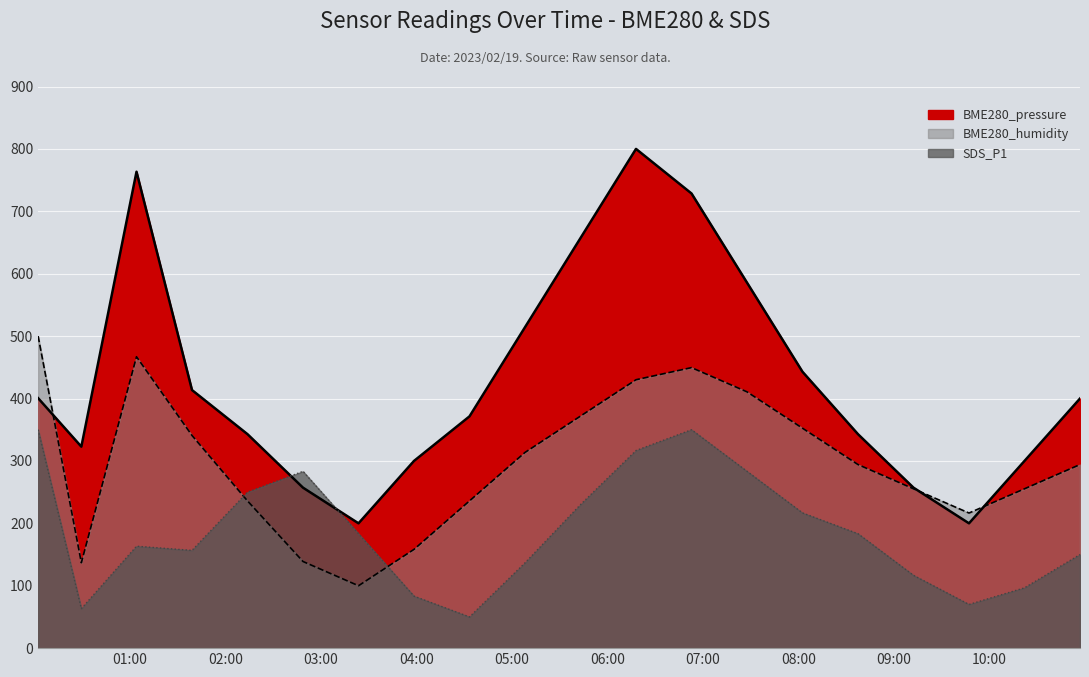

How many interior local valleys does the BME280_humidity series have?

3